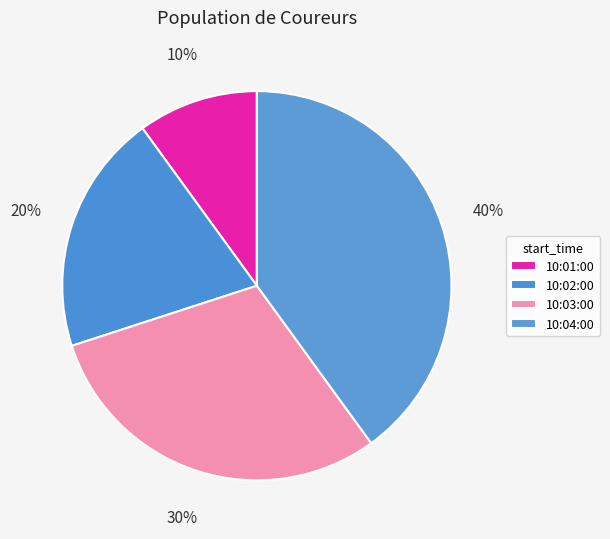

To the nearest percent, what is the difference between the largest and smallest slice percentages?

30%